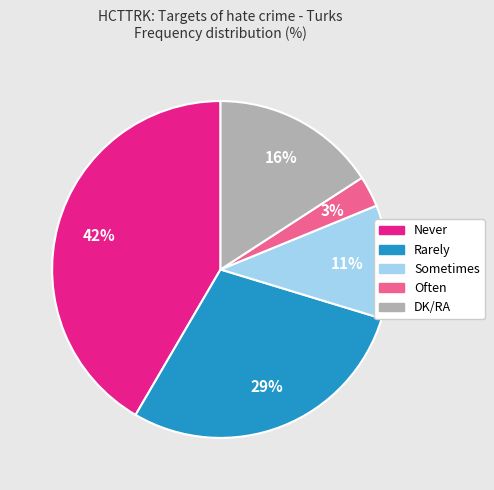

To the nearest percent, what is the difference between the largest and smallest slice percentages?

39%